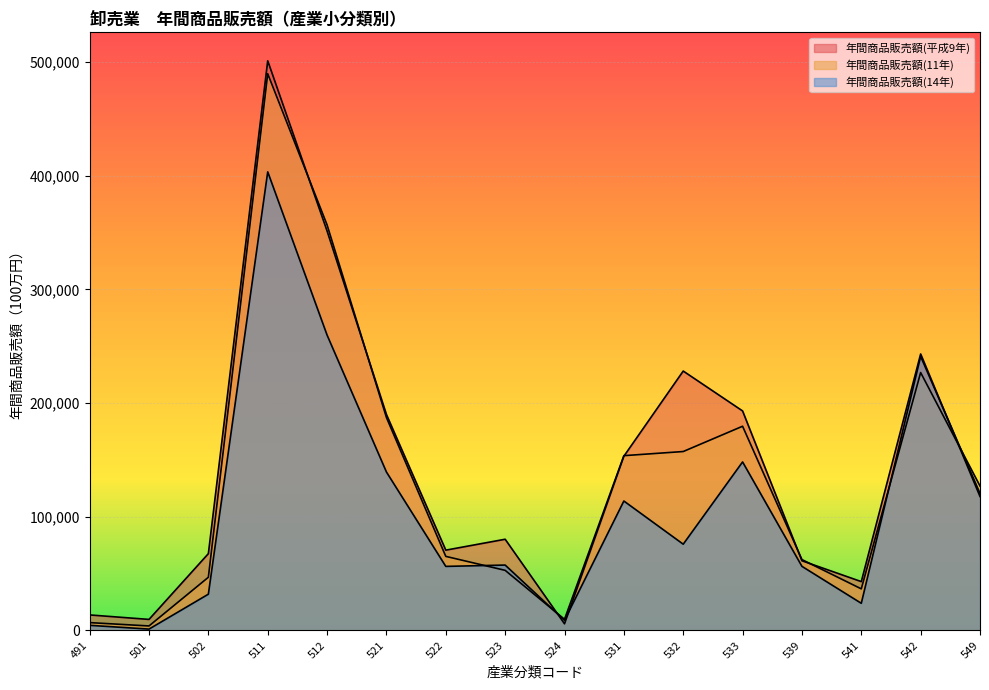

What is the sum of all 年間商品販売額(11年) values?

2162423